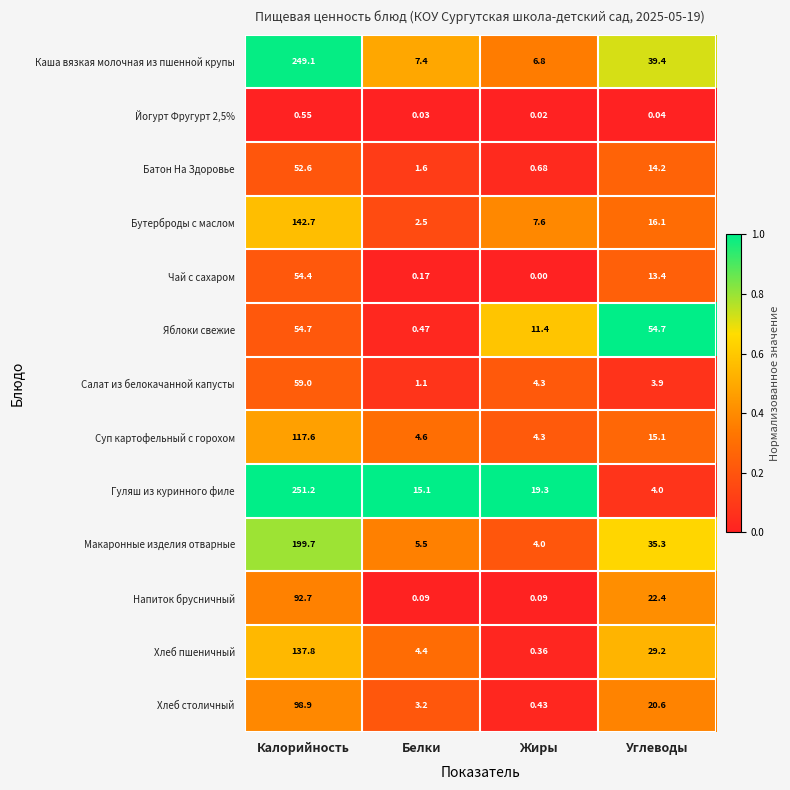

What is the total value across all series at Жиры?

59.3